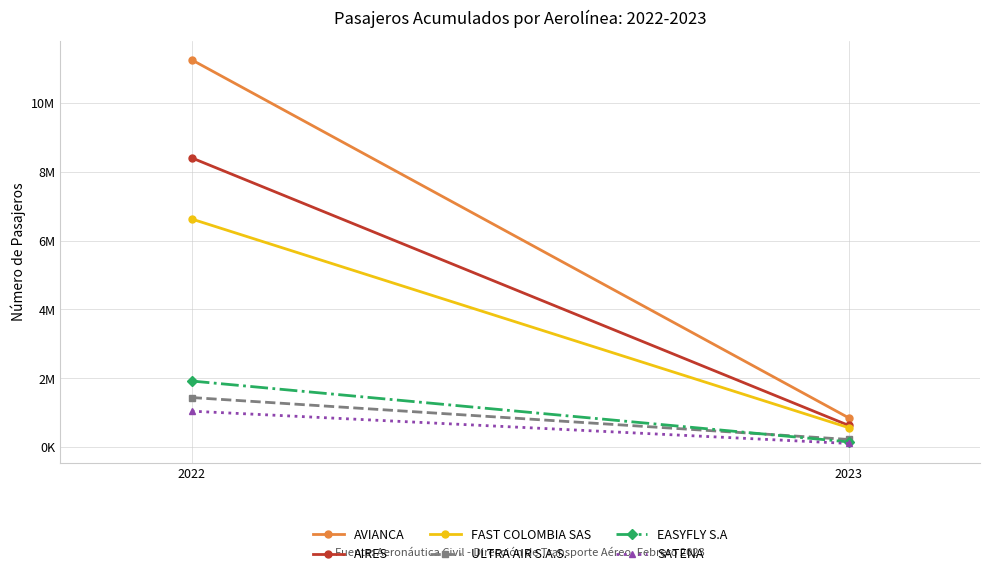

Which series changed the most between 2022 and 2023?

AVIANCA